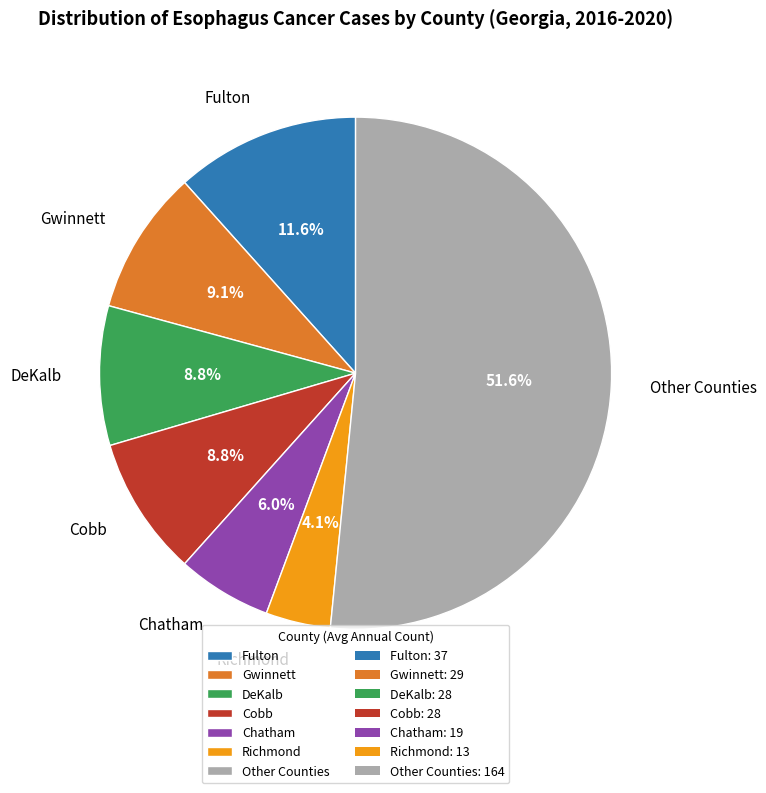

Does any single category account for the majority?

Yes